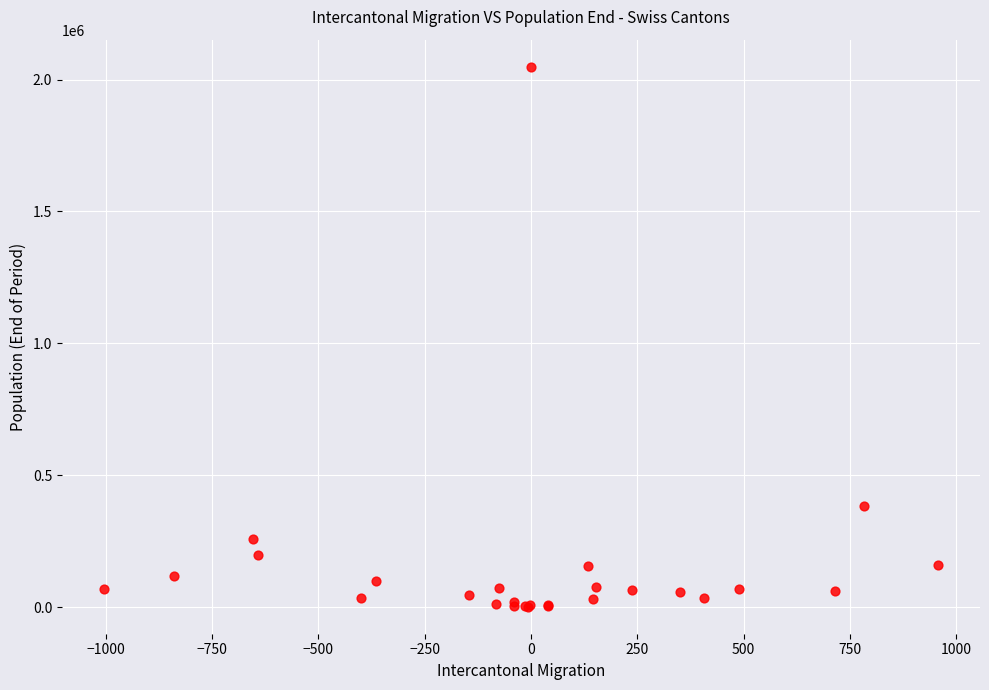

What Y value in the scatter plot is closest to 1025200?

383052